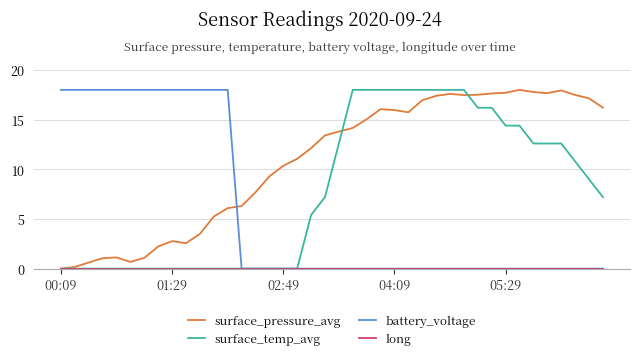

What is the sum of all surface_temp_avg values?

313.2